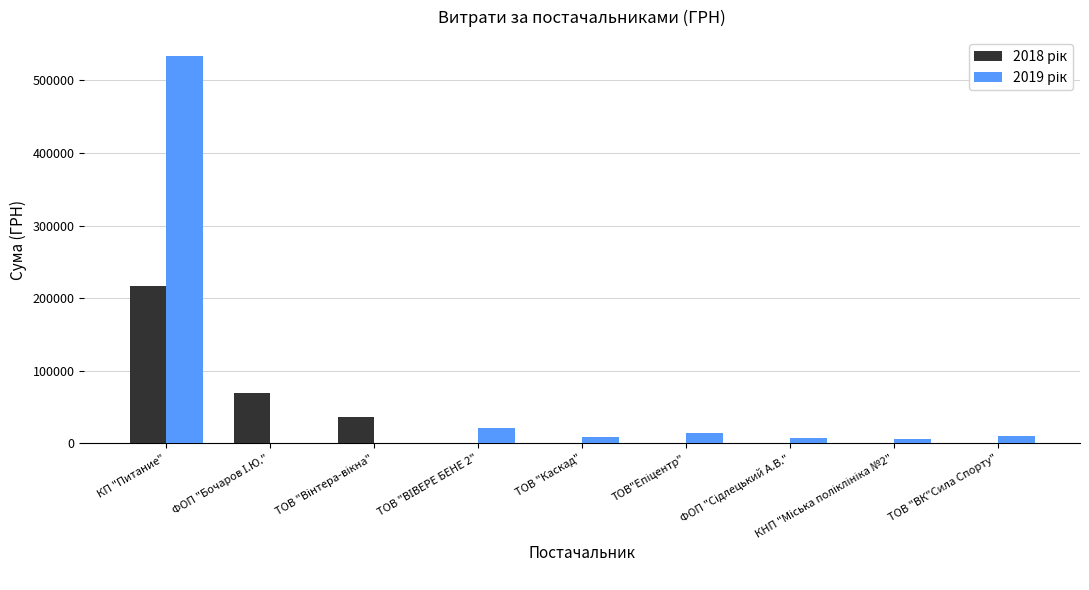

How many groups of bars are there?

9